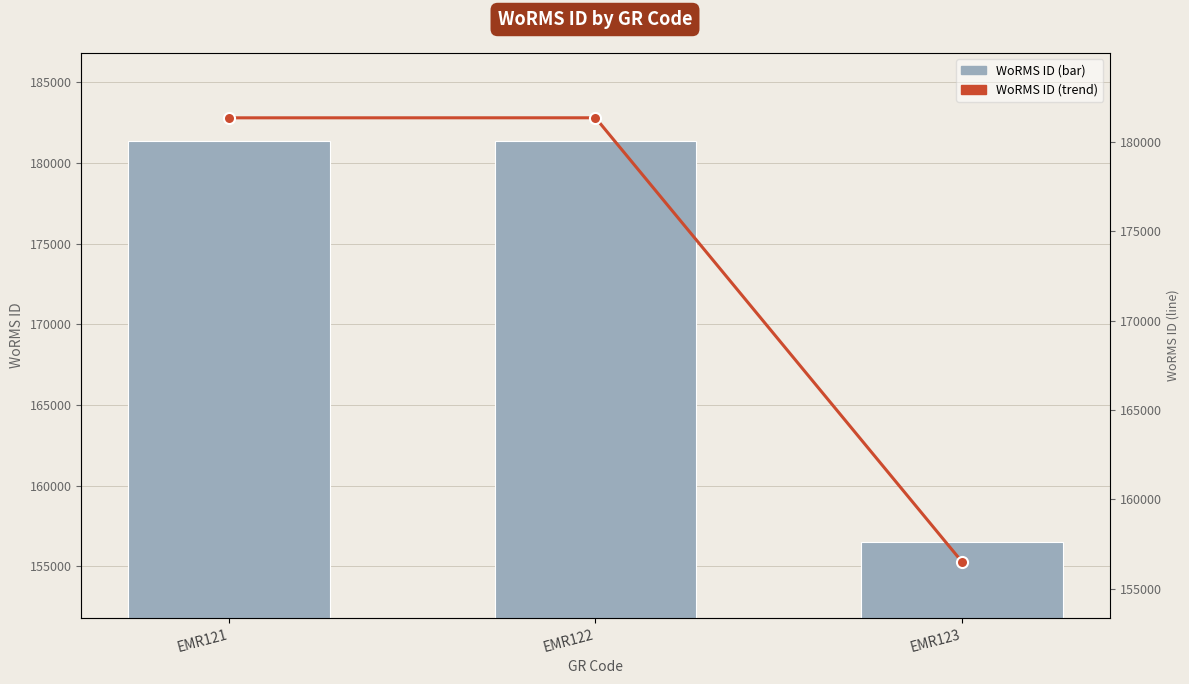

At how many categories does at least one series exceed 165579?

2